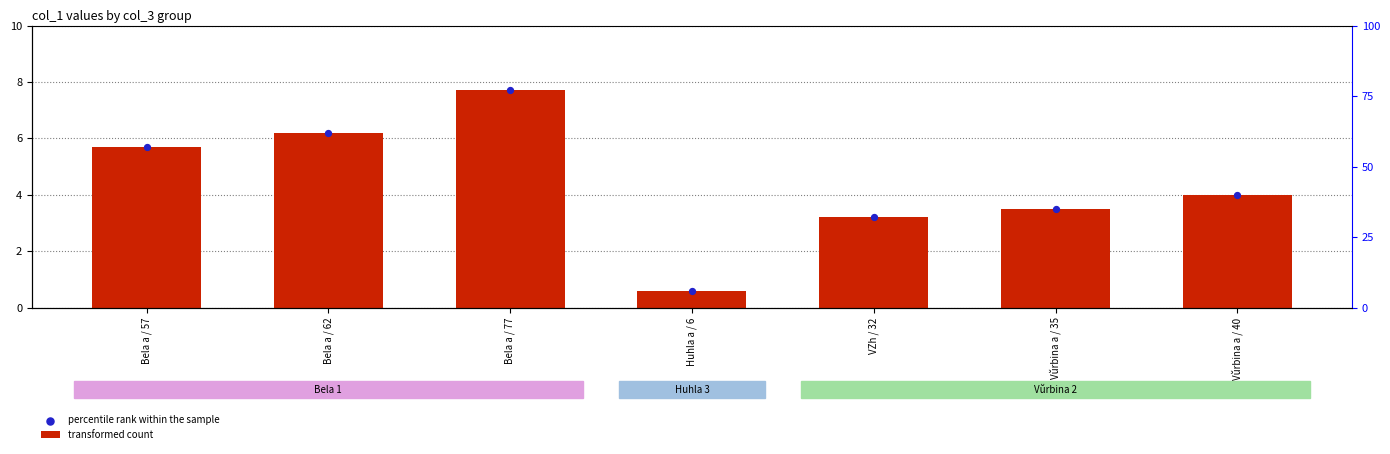

Is the value of percentile rank within the sample at Bela a / 57 greater than the value of transformed count at Vŭrbina a / 40?

Yes